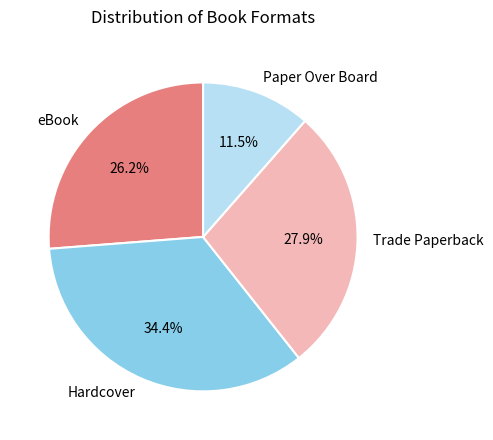

True or false: eBook accounts for 12% of the total.

False